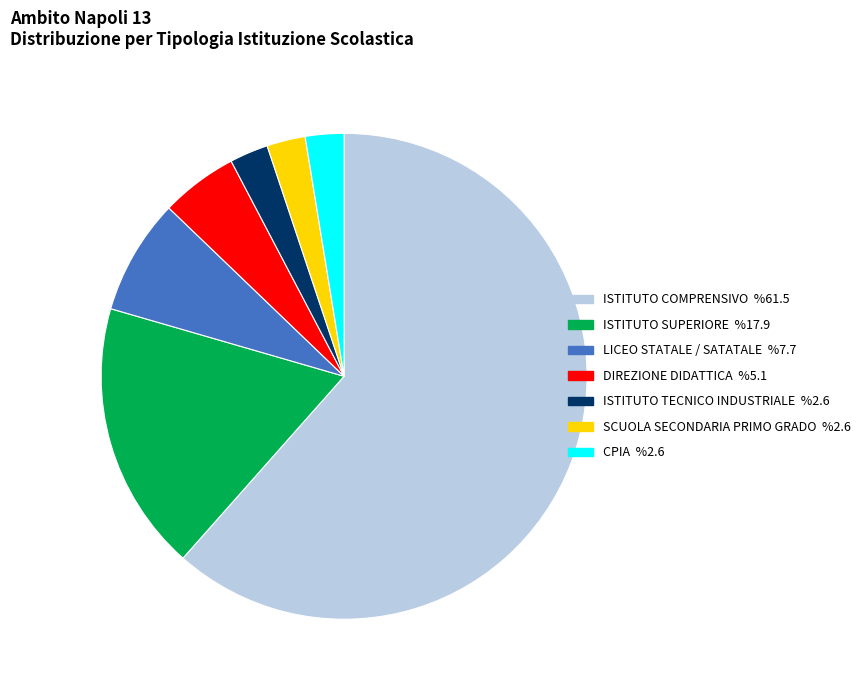

Does any single category account for the majority?

Yes